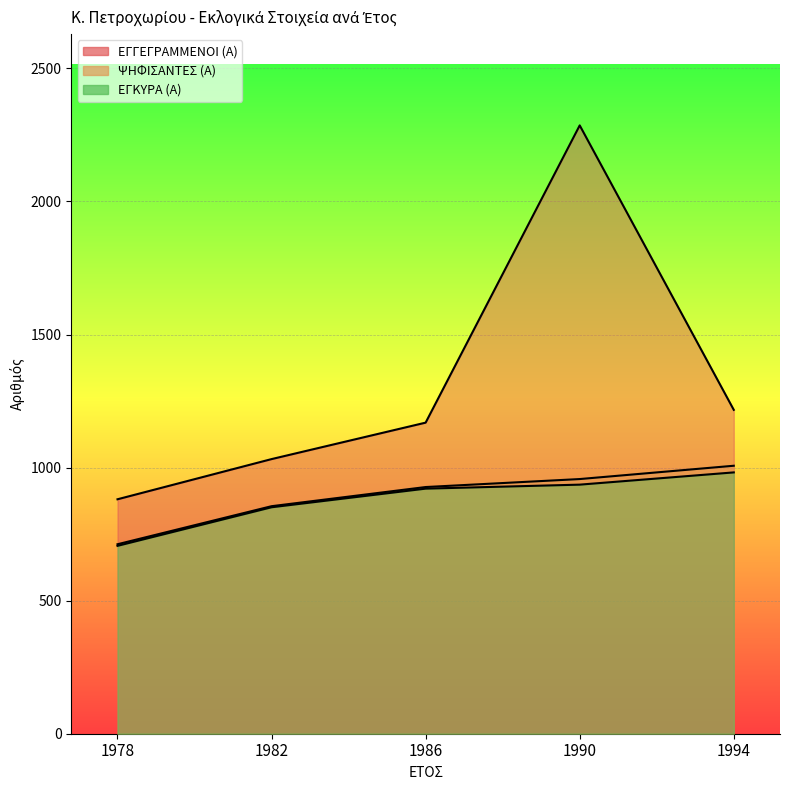

What is the value of the ΨΗΦΙΣΑΝΤΕΣ (Α) point at the 2nd from the left?

855